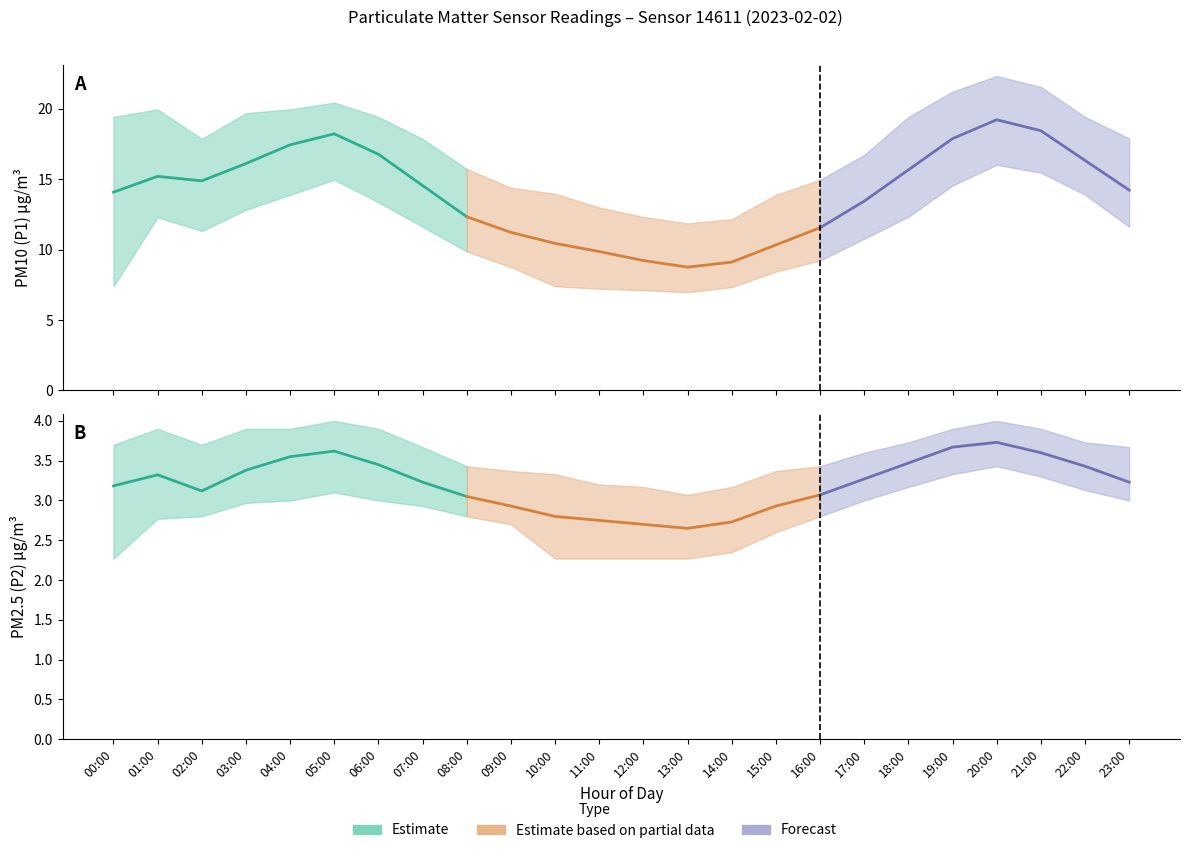

What is the minimum value for P2_upper?

3.1